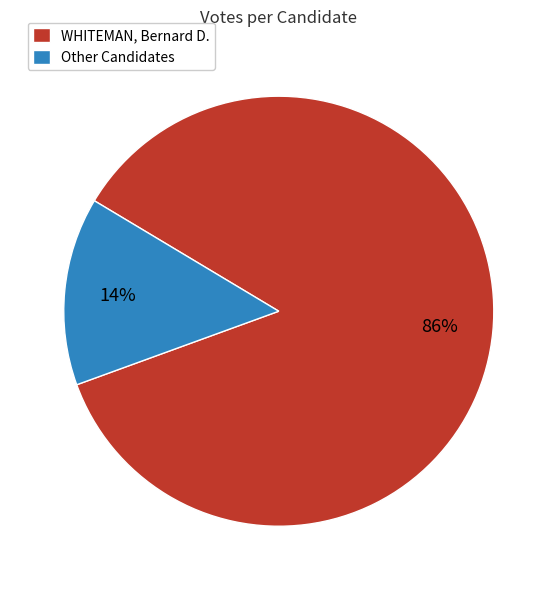

To the nearest percent, what is the average slice percentage?

50%